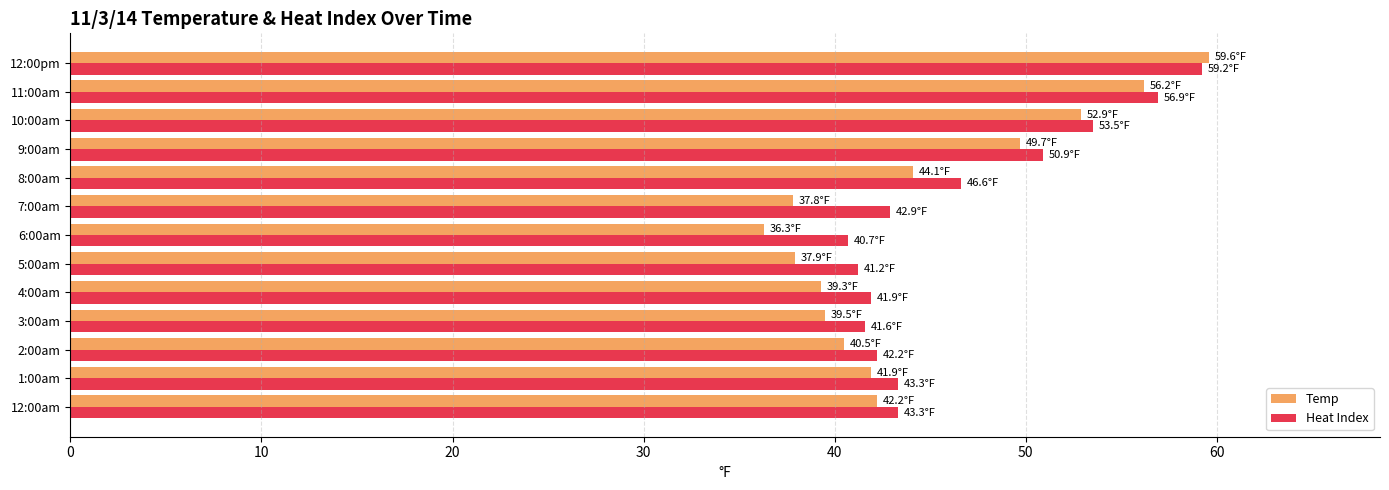

Is the value of Heat Index at 4:00am greater than the value of Temp at 11:00am?

No